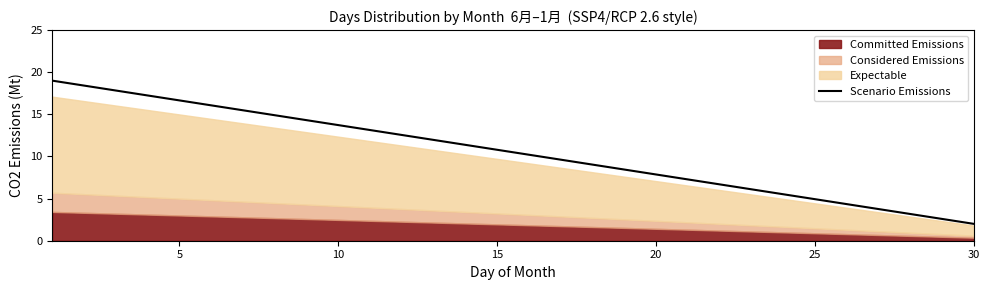

What is the highest value of the Scenario Emissions series?

19.0